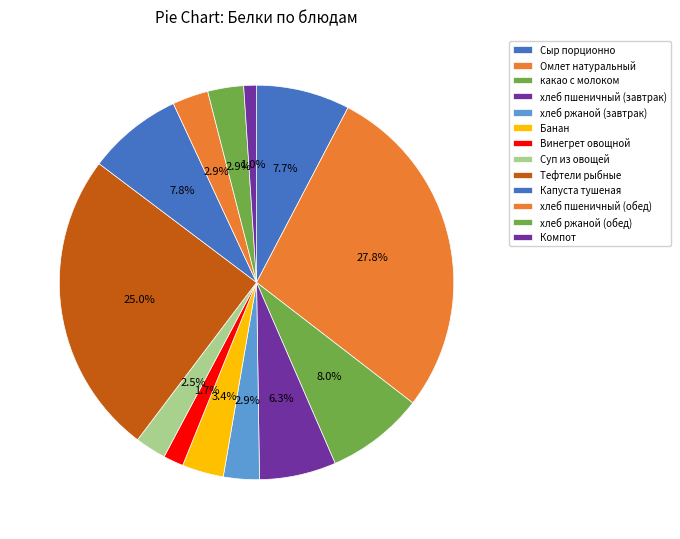

To the nearest percent, what is the difference between the largest and smallest slice percentages?

27%